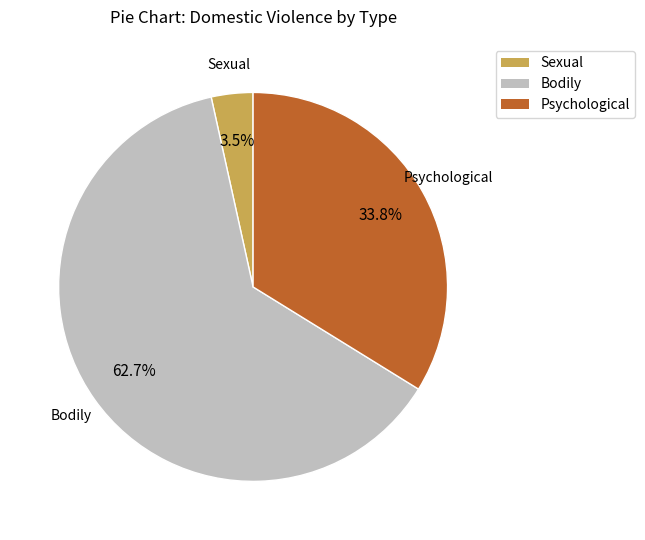

Between Sexual and Bodily, which is larger?

Bodily